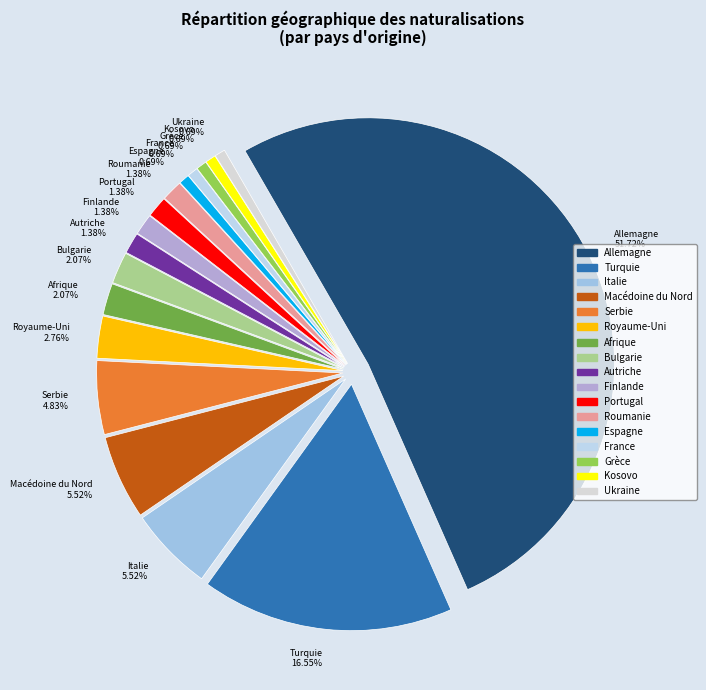

Which slice is the largest?

Allemagne